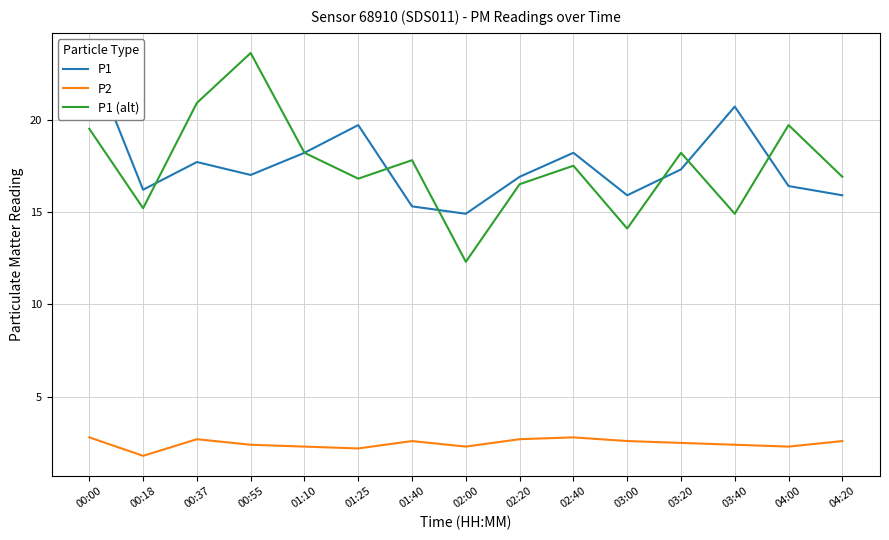

True or false: P2 and P1 intersect in this chart.

False